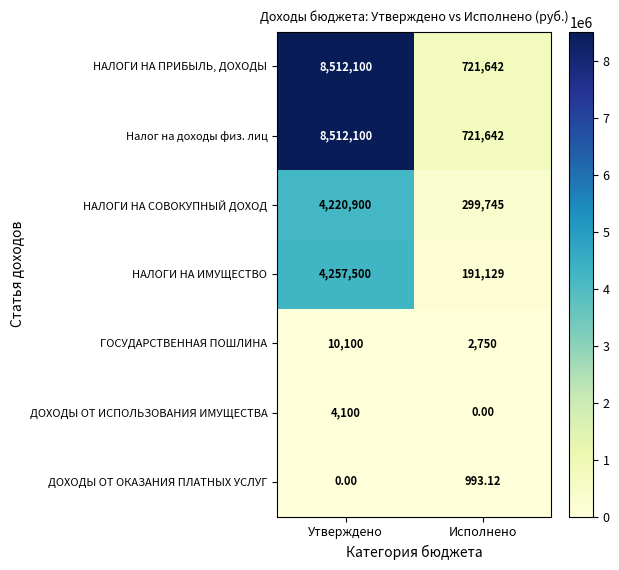

At which label is ДОХОДЫ ОТ ОКАЗАНИЯ ПЛАТНЫХ УСЛУГ closest to 496?

Утверждено